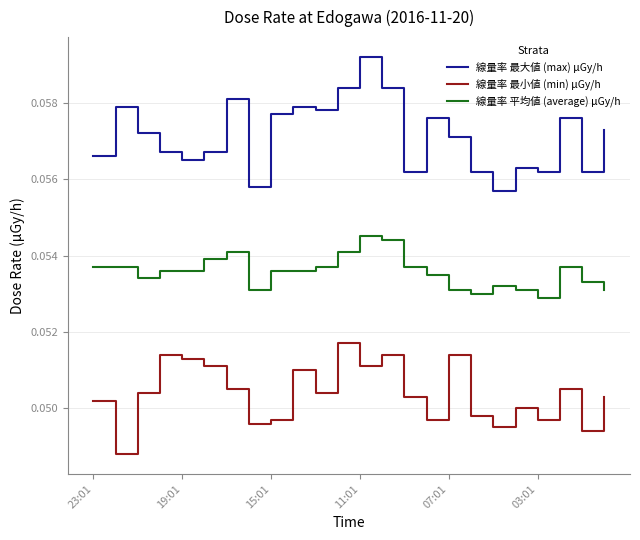

True or false: 線量率 最小値 (min) μGy/h and 線量率 平均値 (average) μGy/h intersect in this chart.

False